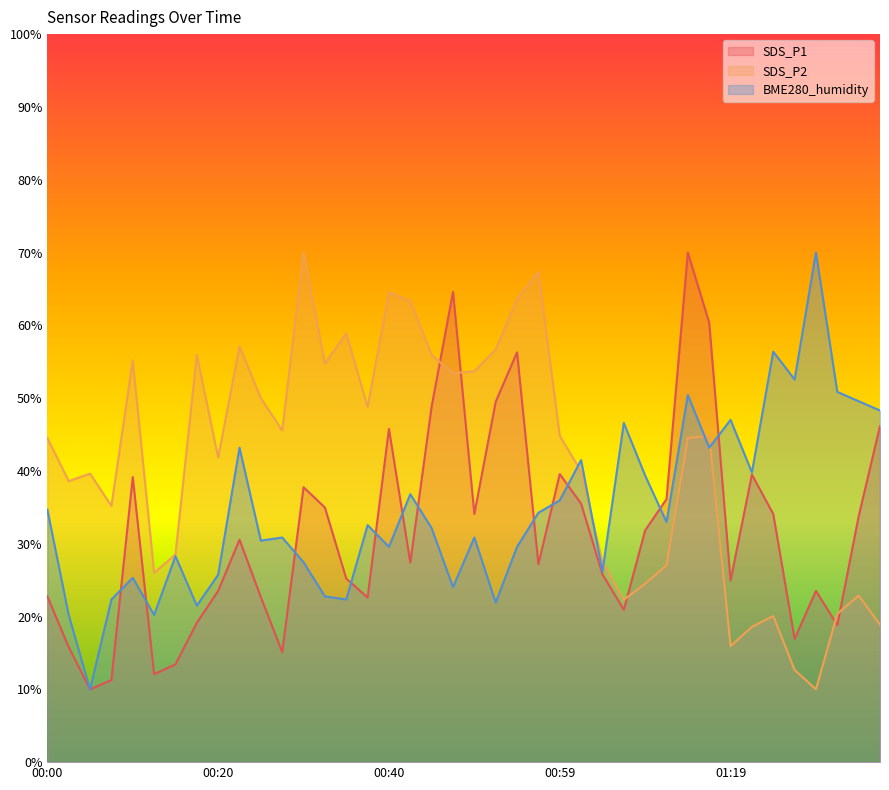

Where is BME280_humidity nearest to the value 40?

01:22